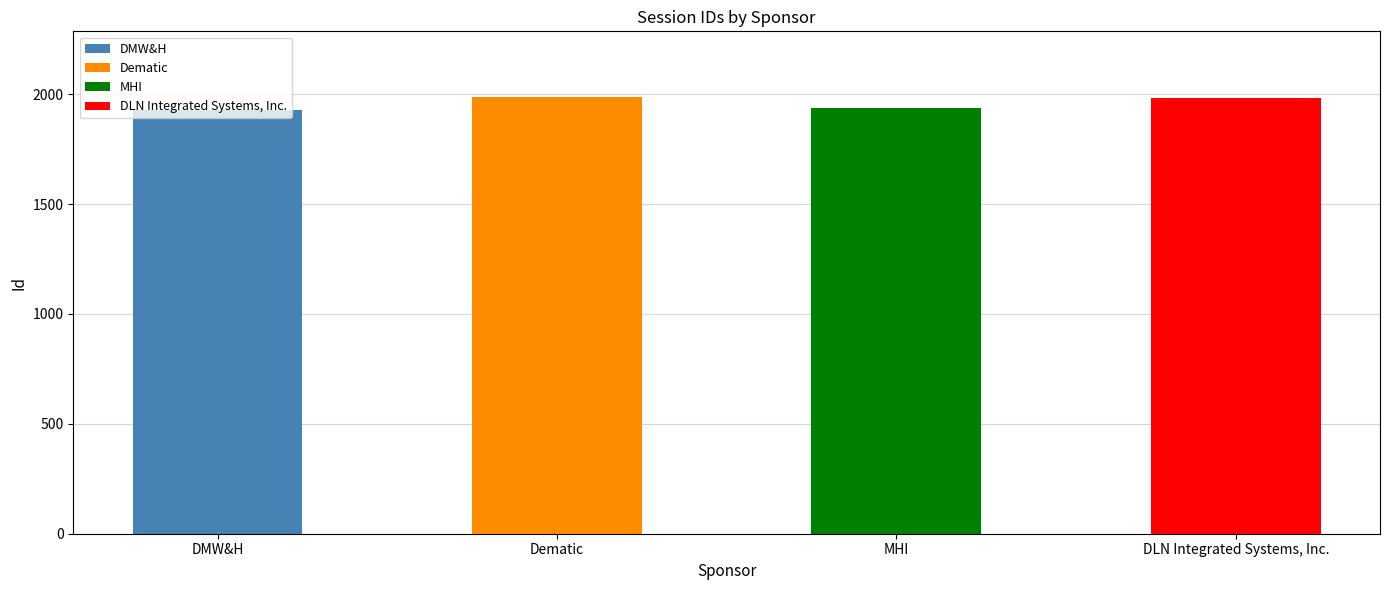

What is the maximum value shown in the chart?

1988